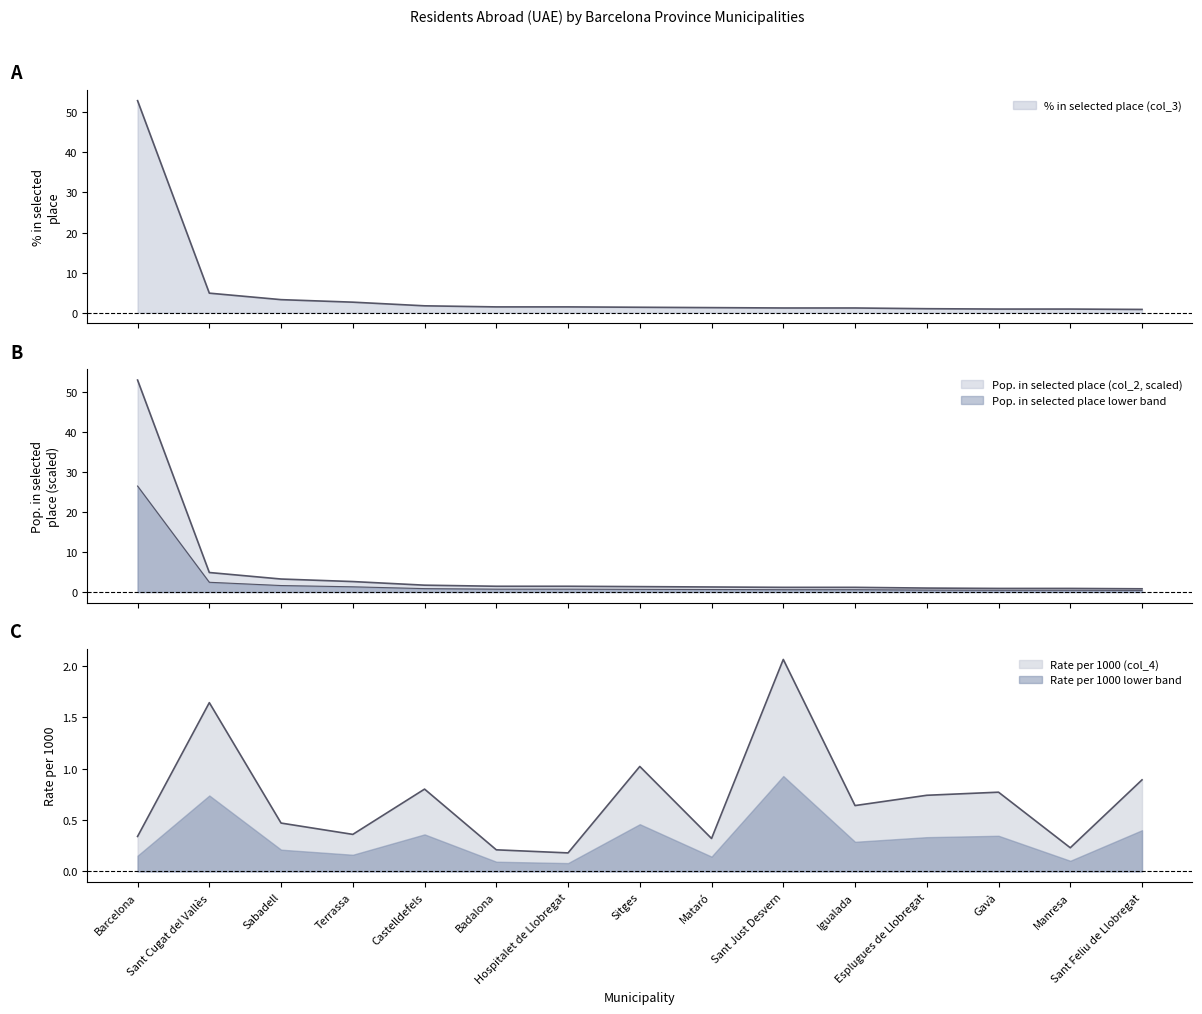

Between which two adjacent categories do % in selected place (col_3) and Pop in selected place (col_2) first intersect?

Sant Cugat del Vallès and Sabadell